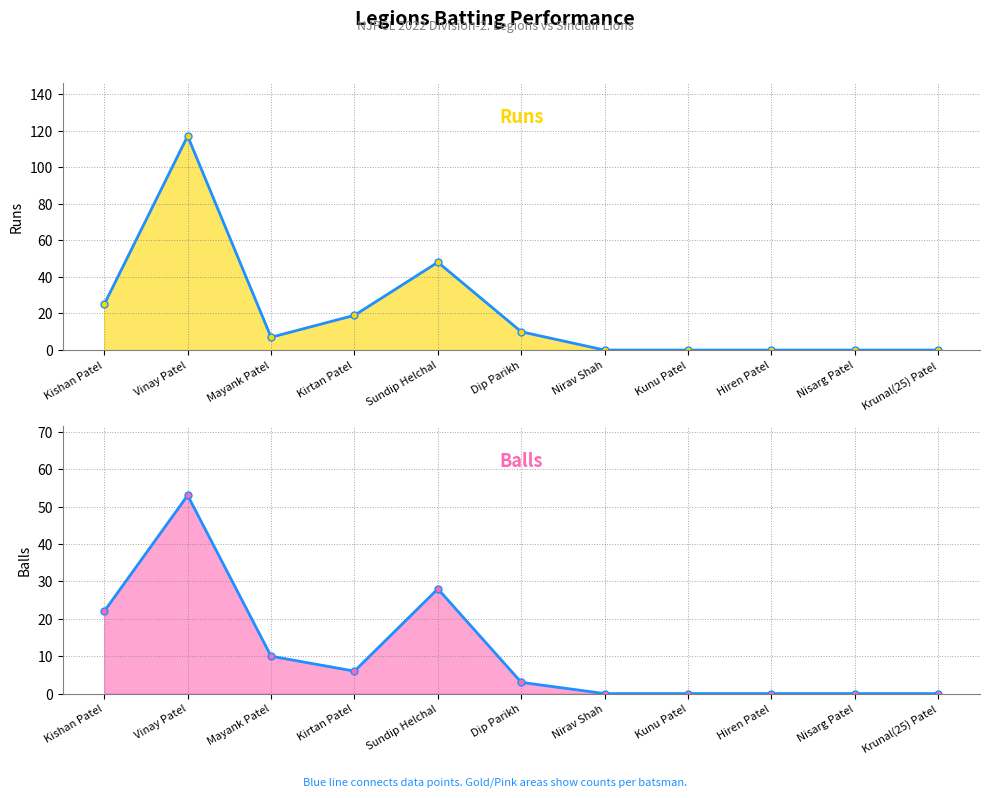

Is the value of Runs (line) at Vinay Patel greater than the value of Balls (line) at Kishan Patel?

Yes